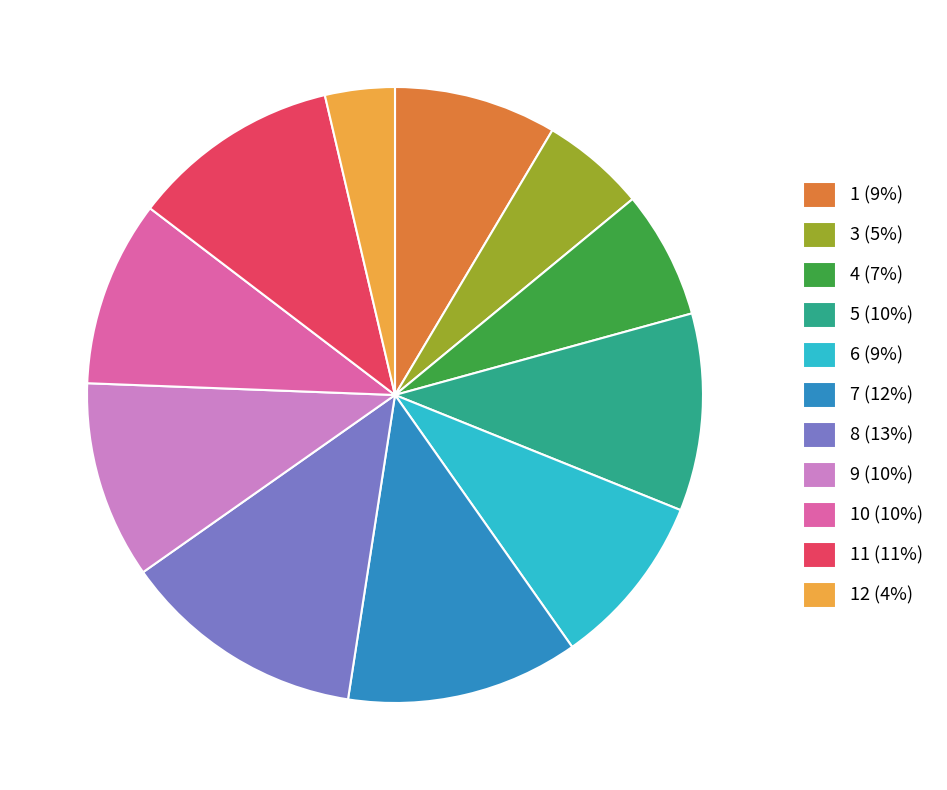

Does any single category account for the majority?

No